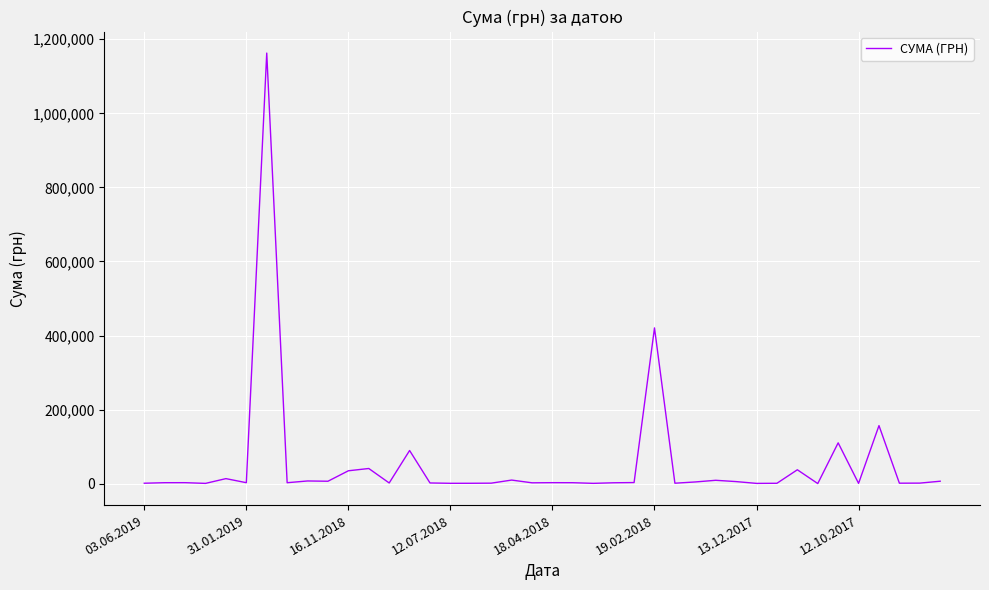

What is the maximum value shown in the chart?

1162568.1